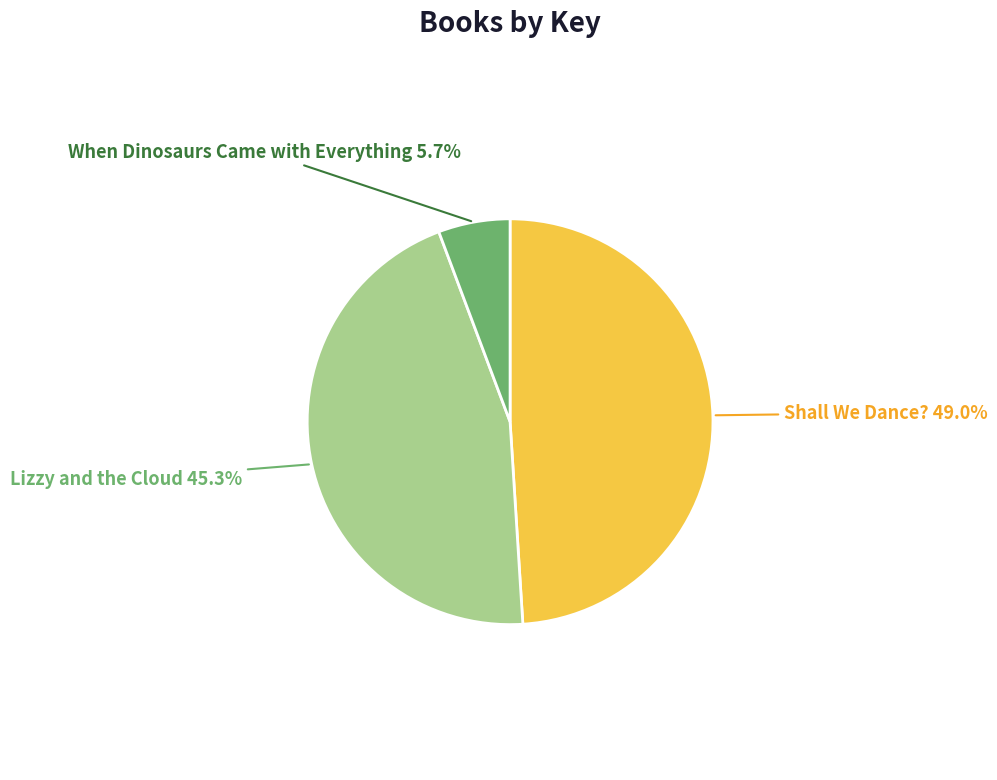

Does any single category account for the majority?

No